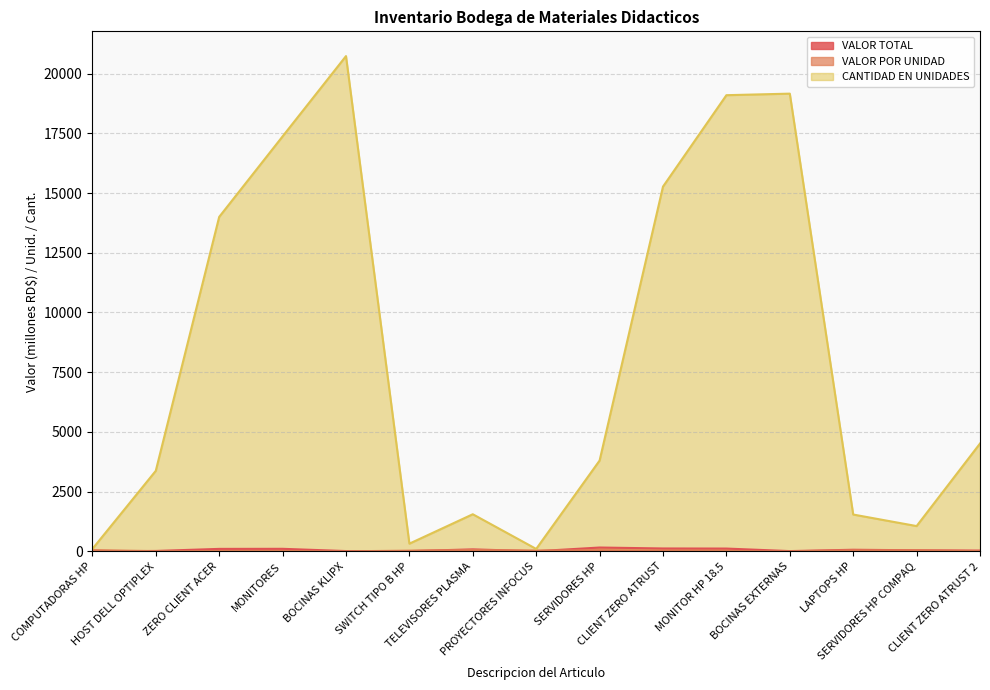

What is the label of the 6th point from the right?

CLIENT ZERO ATRUST